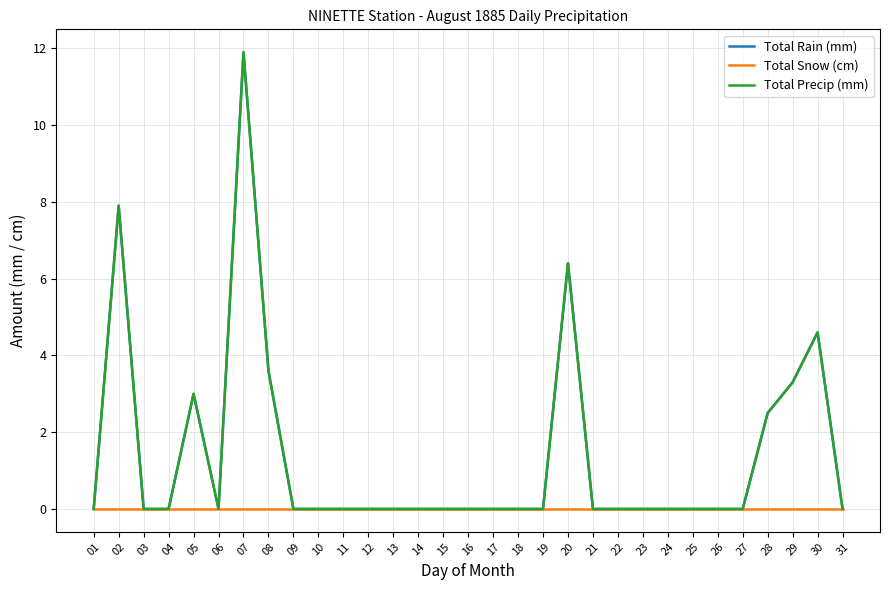

What is the sum of all Total Precip (mm) values?

43.2